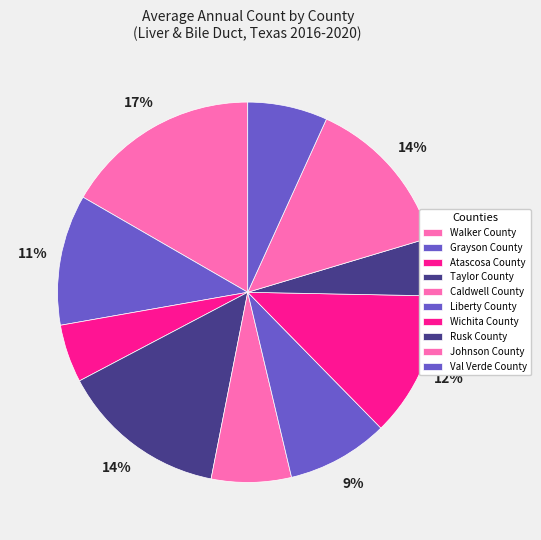

Count the number of slices in the pie.

10